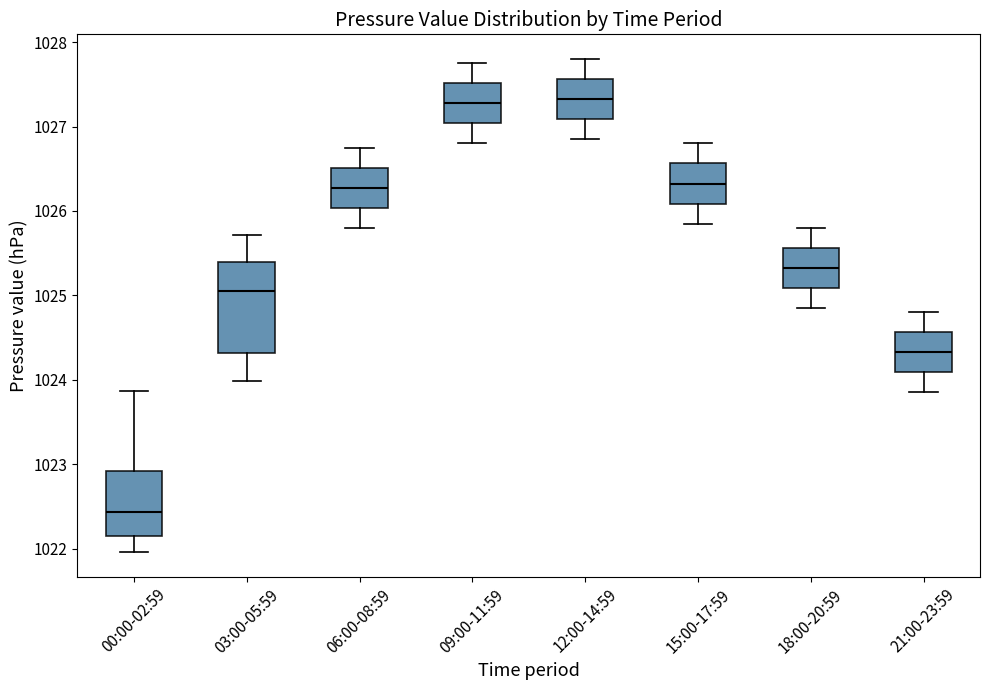

Reading left to right, read every box against the y-axis: the position of its median line, the range the box covers, and the ends of its whiskers. The values are not printed on the chart, so give them approximately, as read against the axis.

00:00-02:59: median 1022.4, box 1022.1 to 1022.9, whiskers 1022.0 to 1023.9
03:00-05:59: median 1025.1, box 1024.3 to 1025.4, whiskers 1024.0 to 1025.7
06:00-08:59: median 1026.3, box 1026.0 to 1026.5, whiskers 1025.8 to 1026.8
09:00-11:59: median 1027.3, box 1027.0 to 1027.5, whiskers 1026.8 to 1027.8
12:00-14:59: median 1027.3, box 1027.1 to 1027.6, whiskers 1026.9 to 1027.8
15:00-17:59: median 1026.3, box 1026.1 to 1026.6, whiskers 1025.9 to 1026.8
18:00-20:59: median 1025.3, box 1025.1 to 1025.6, whiskers 1024.9 to 1025.8
21:00-23:59: median 1024.3, box 1024.1 to 1024.6, whiskers 1023.9 to 1024.8